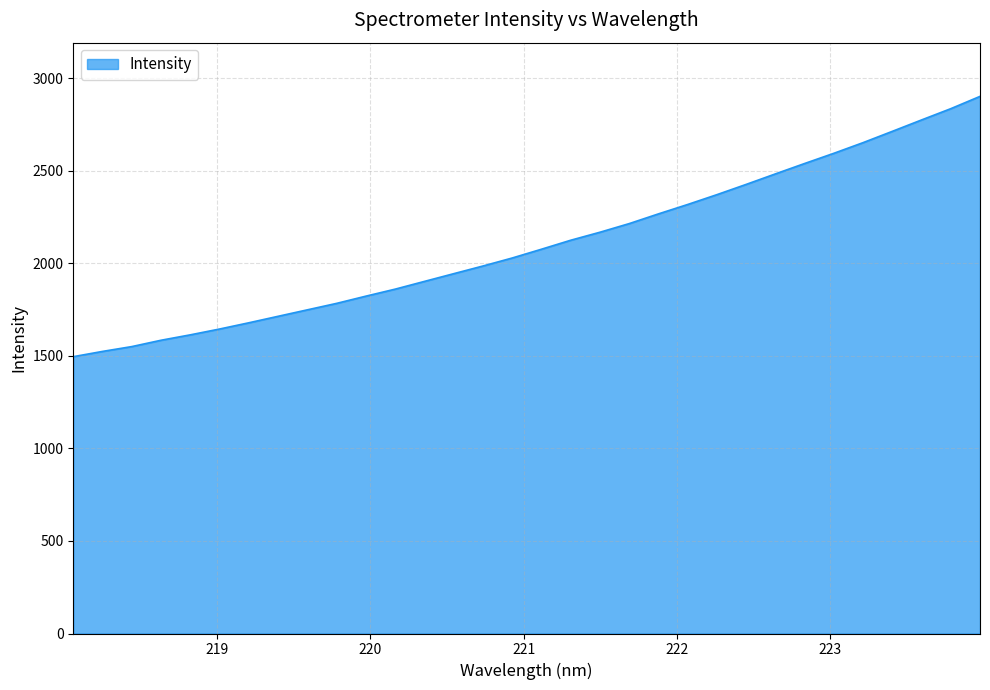

What is the maximum value shown in the chart?

2901.6